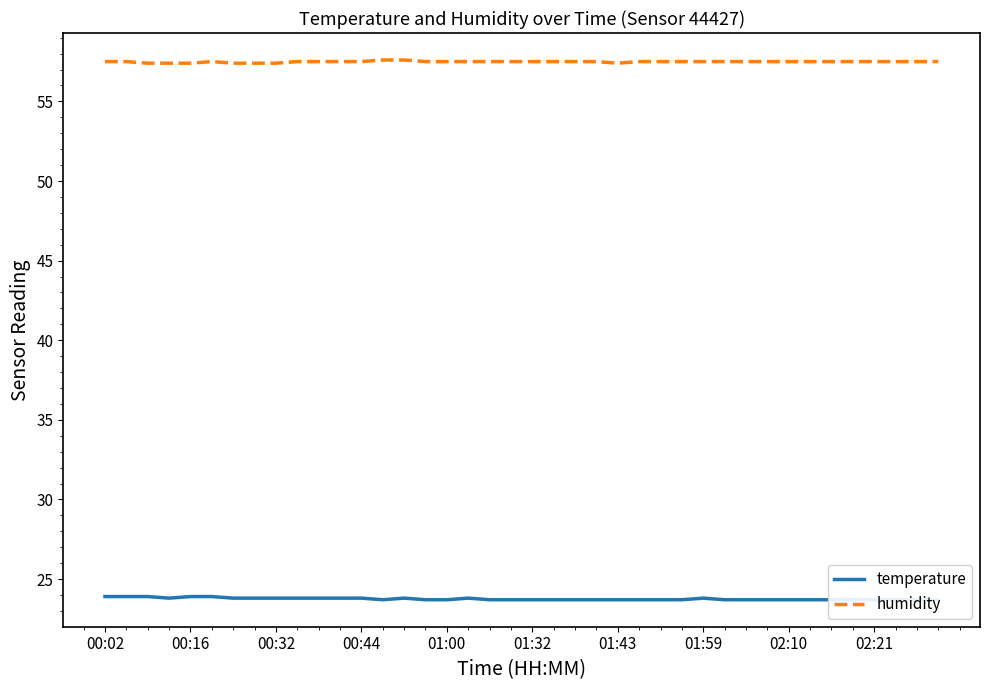

What is the sum of all temperature values?

950.1